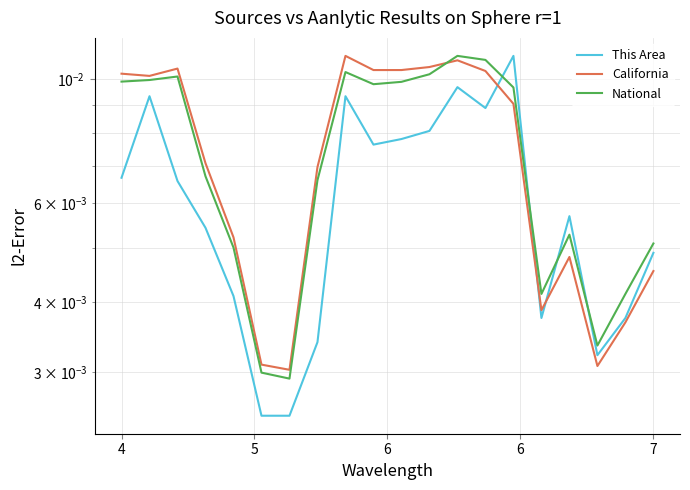

True or false: National has a value of 0.0 at 7.

True